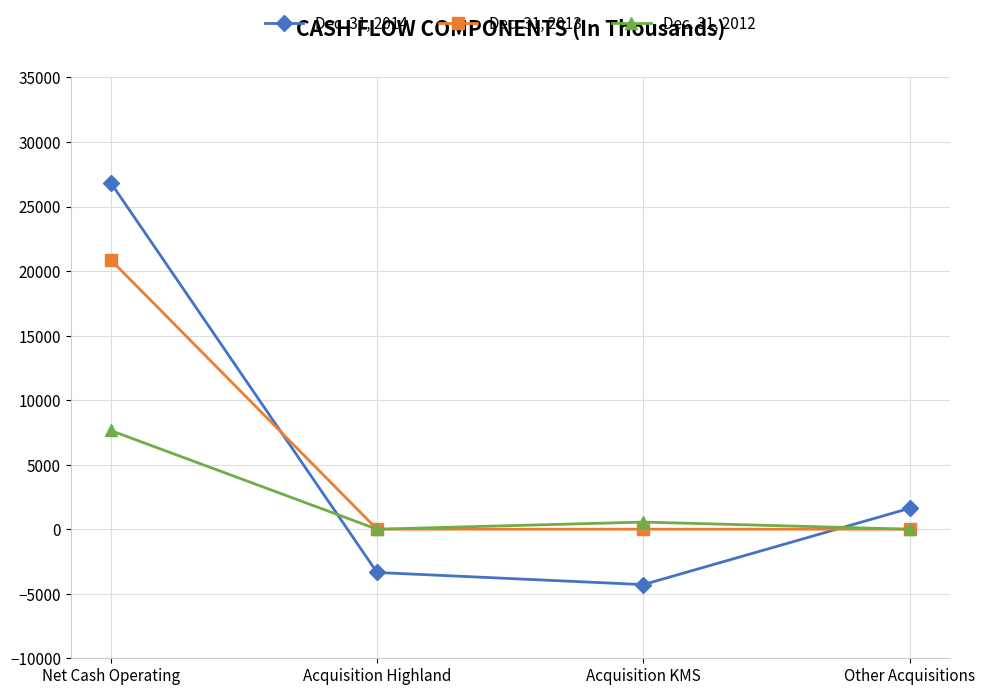

Reading right to left, extract all data points from this chart.

Dec. 31, 2014: 1621	-4292	-3353	26855
Dec. 31, 2013: 0	0	0	20874
Dec. 31, 2012: 0	552	0	7648